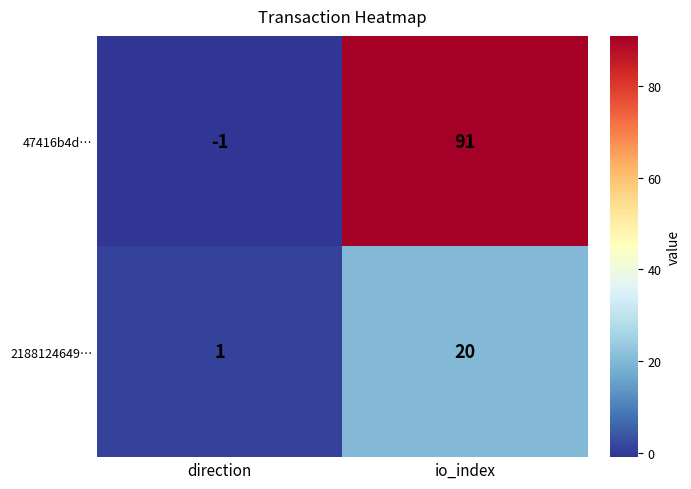

What is the sum of all 2188124649… values?

21